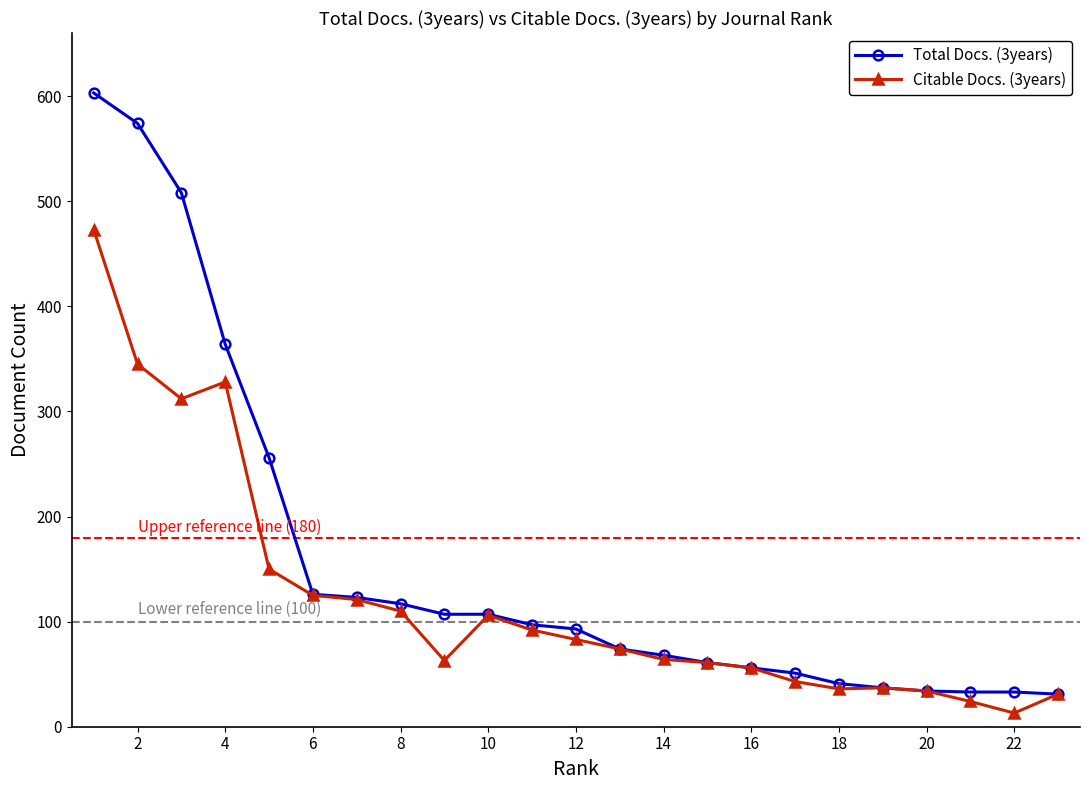

True or false: Citable Docs. (3years) has more than 0 interior local peaks.

True